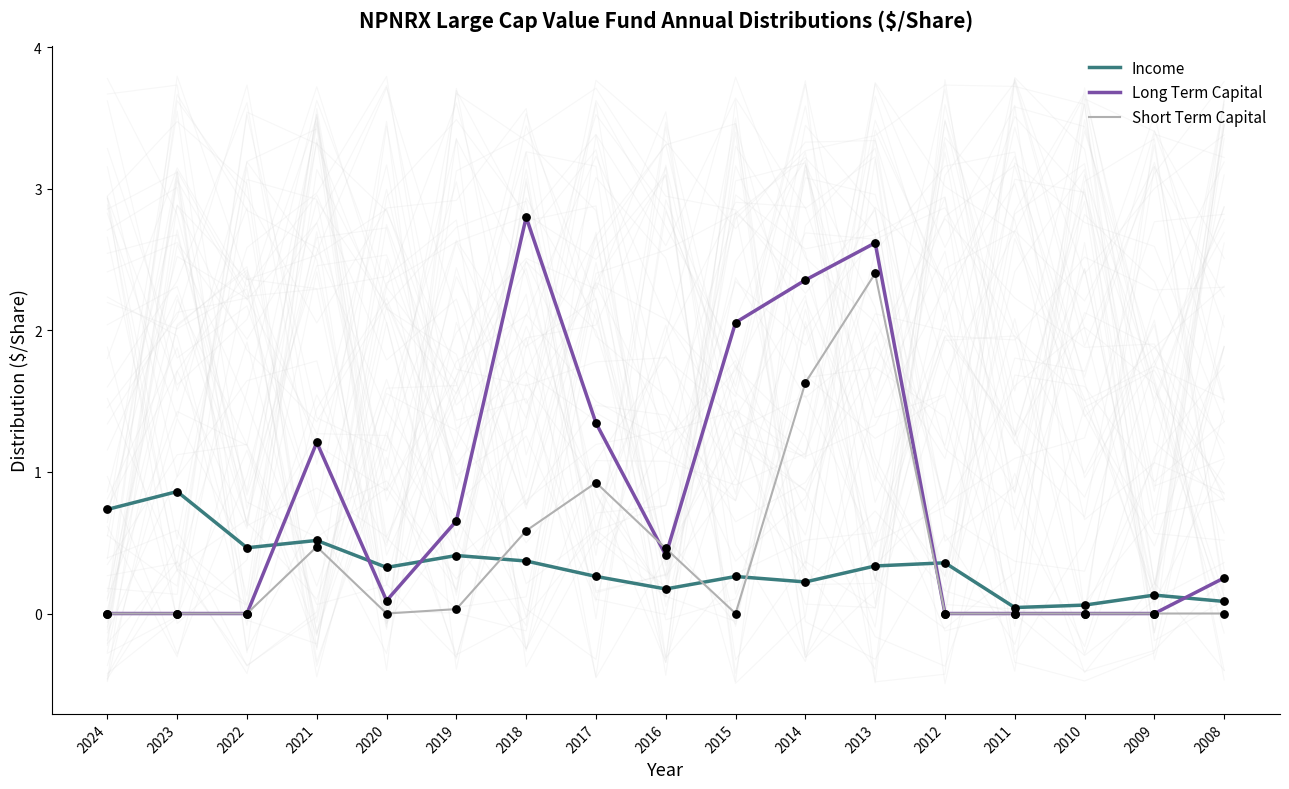

Which series contains the highest Y value?

Long Term Capital